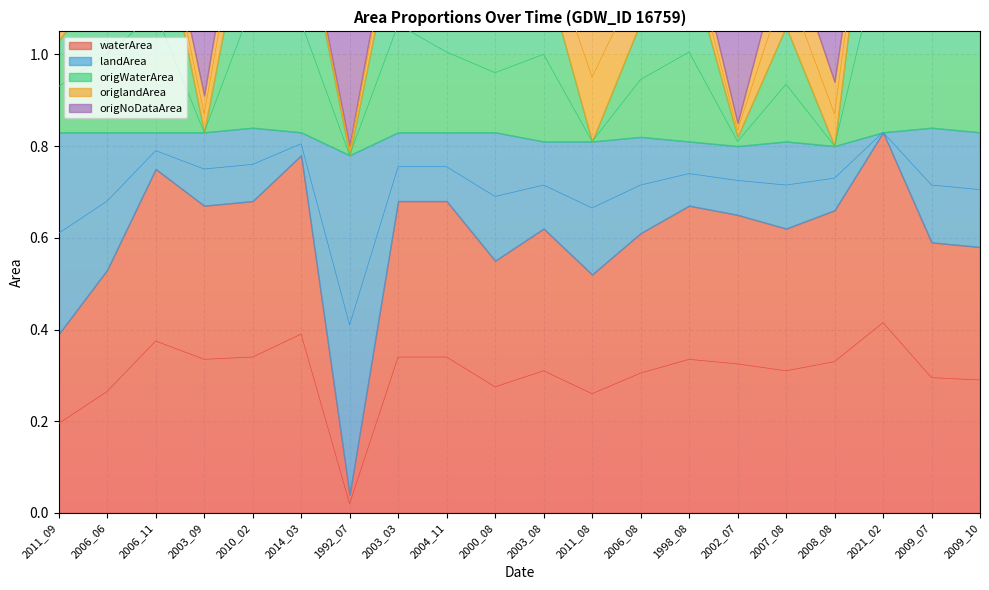

What is the approximate value of origWaterArea at 2003_03?

1.1